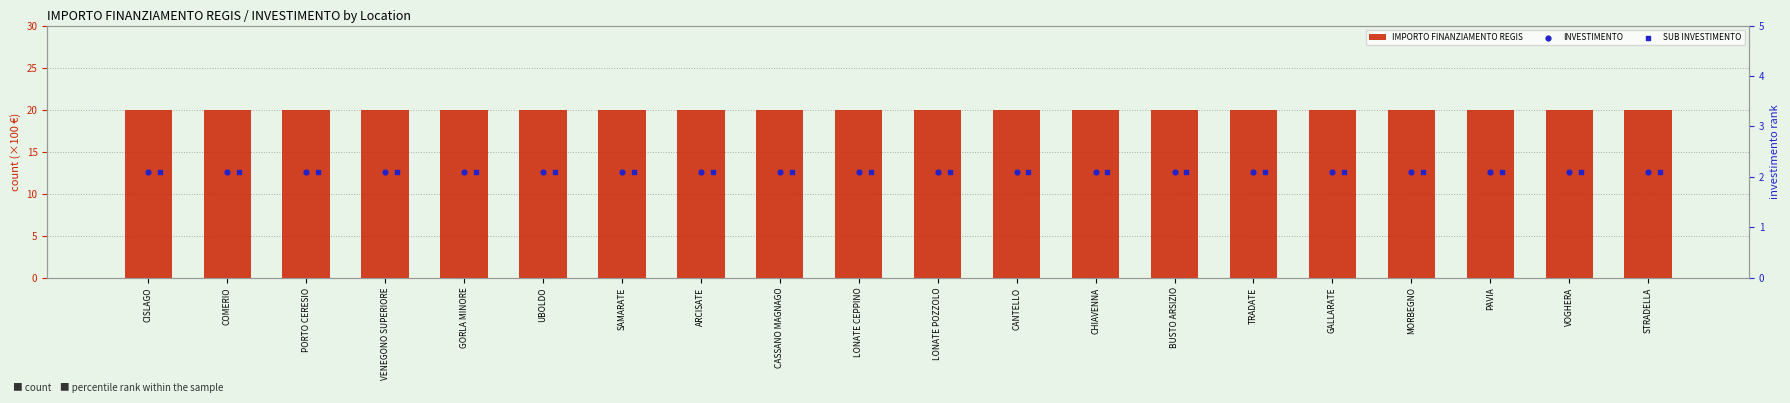

What is the total value across all series at CANTELLO?

24.2